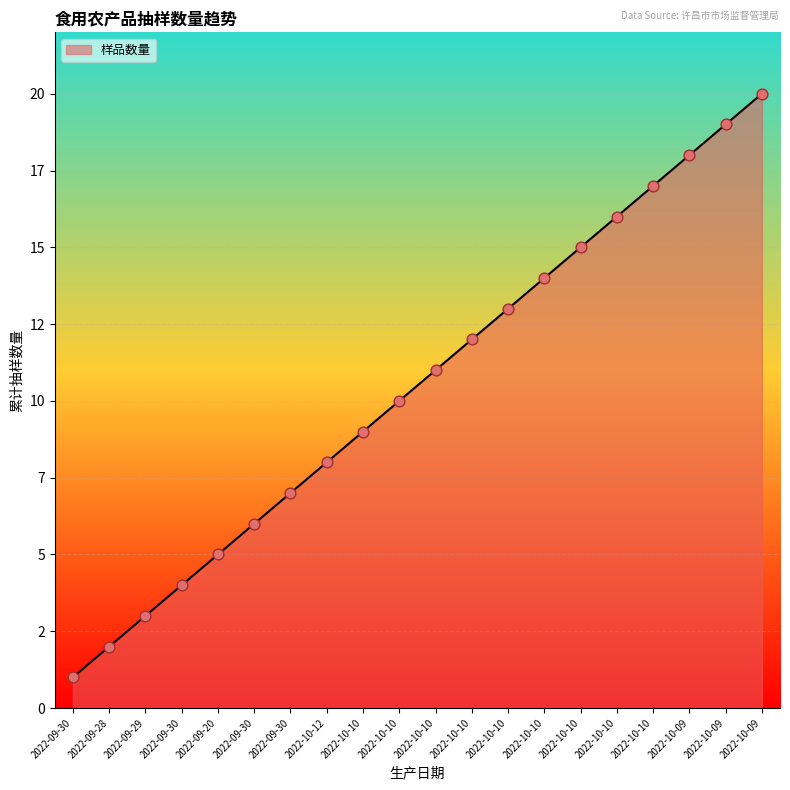

Does the chart have visible grid lines?

Yes